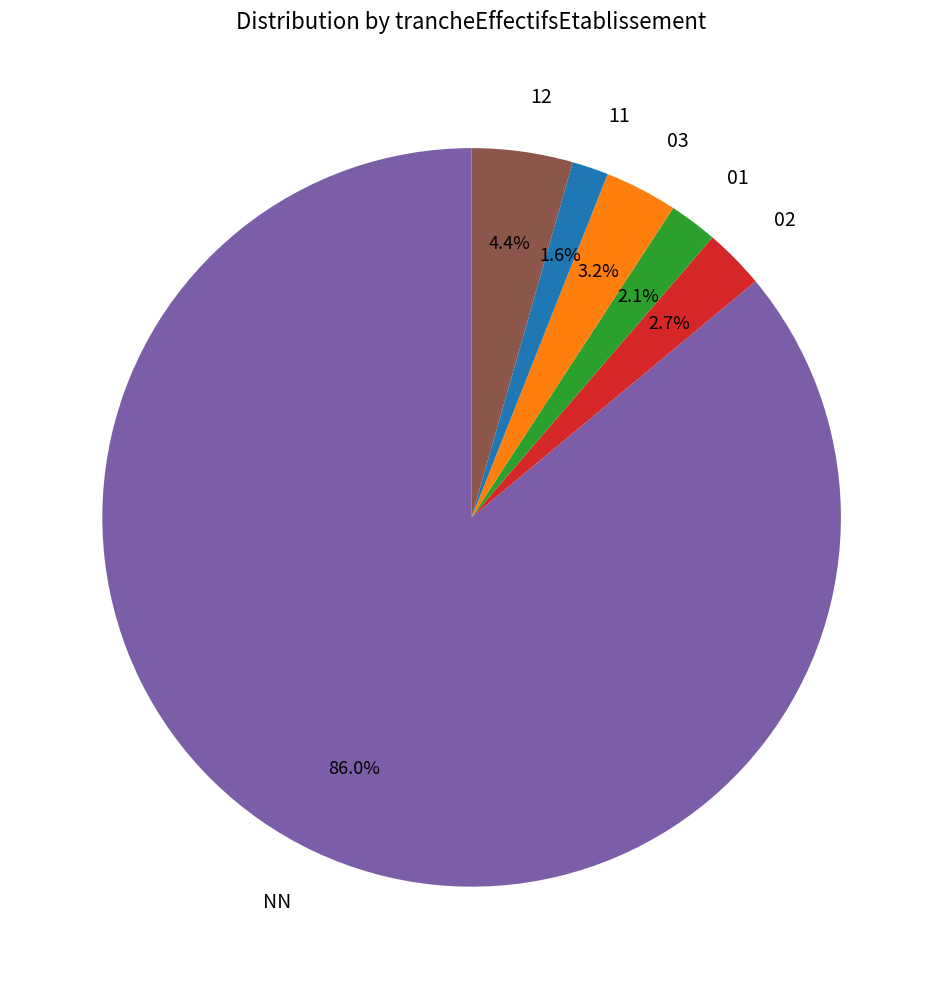

Rank the categories by value from lowest to highest.

11, 01, 02, 03, 12, NN